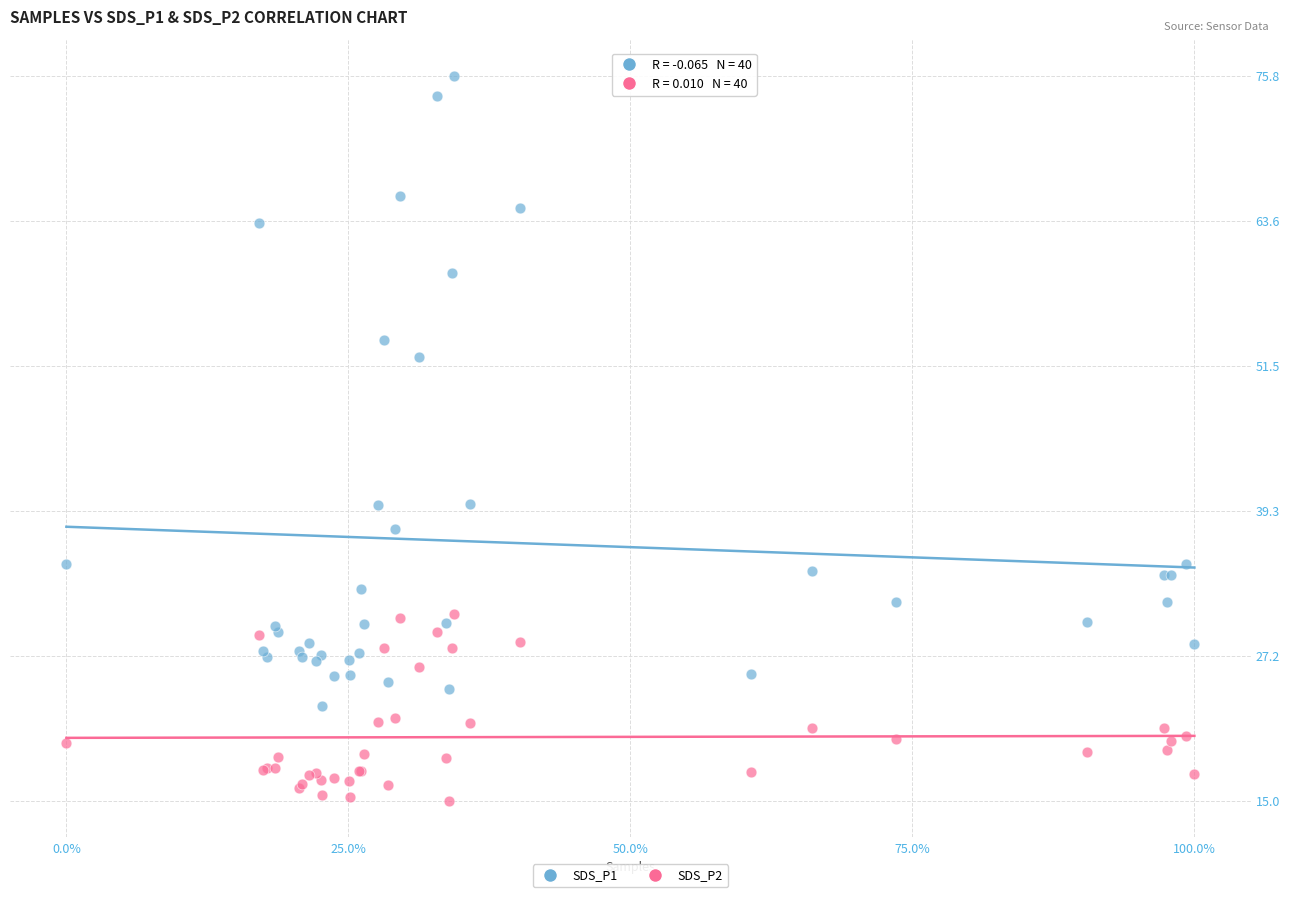

Which series has the widest spread of Y values?

SDS_P1